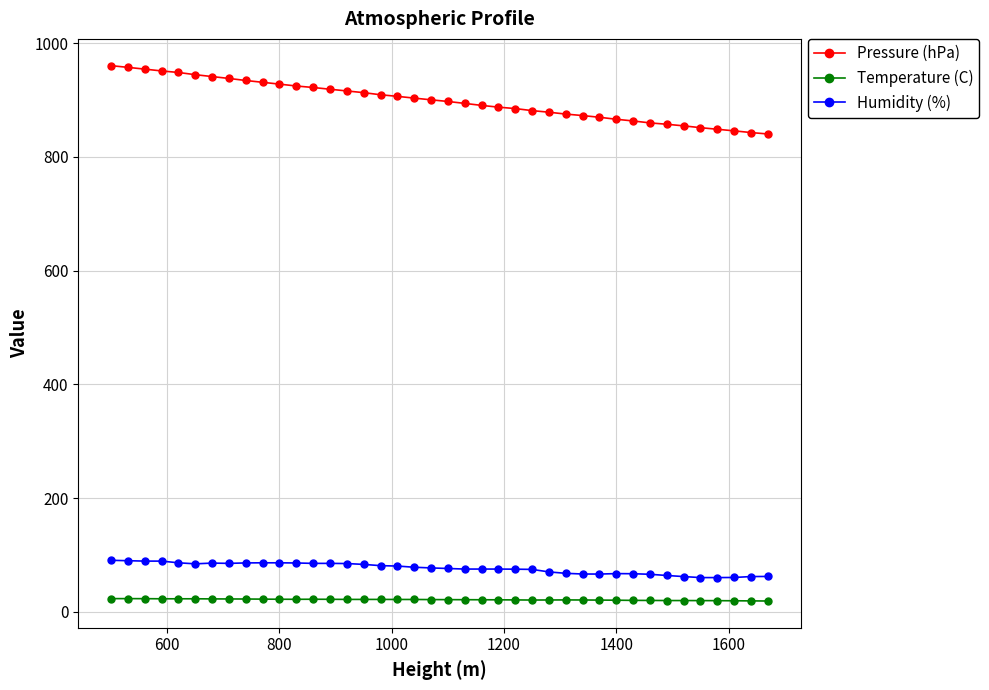

What is the difference between the second highest and minimum values in the Humidity (%) series?

29.7